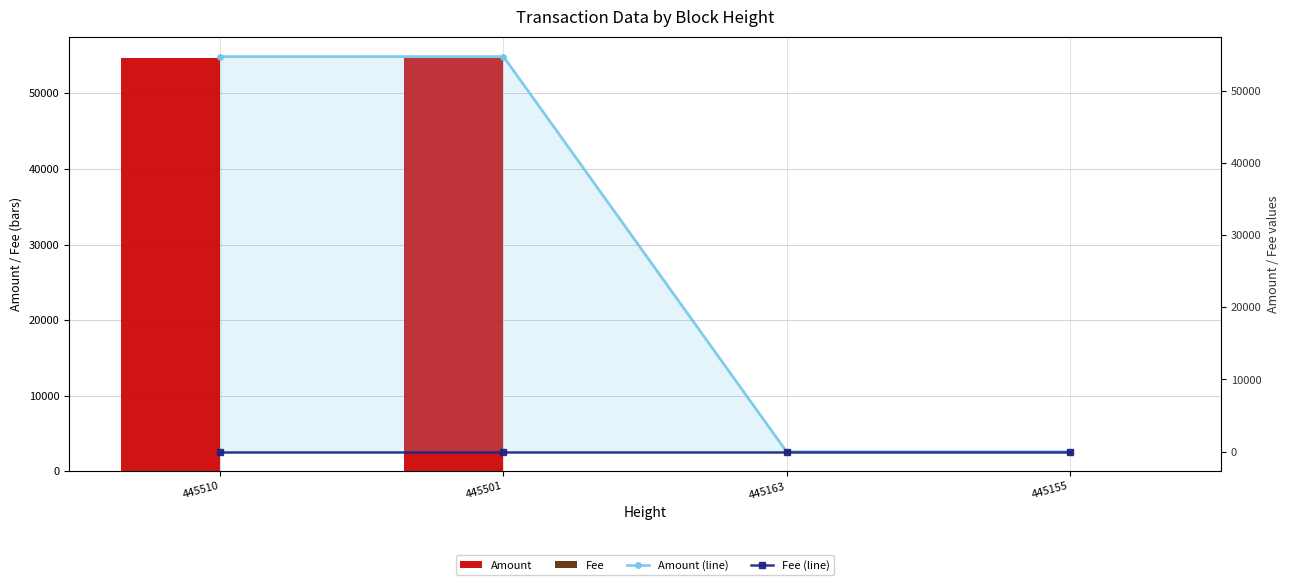

What is the minimum value shown in the chart?

1